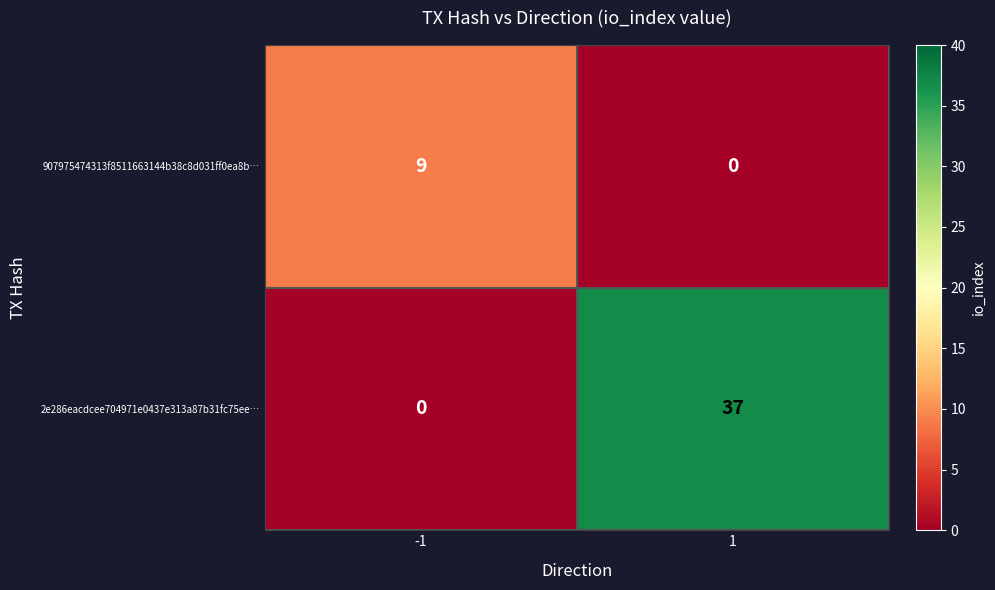

The 907975474313f8511663144b38c8d031ff0ea8b… series shows -4 at 1. True or false?

False